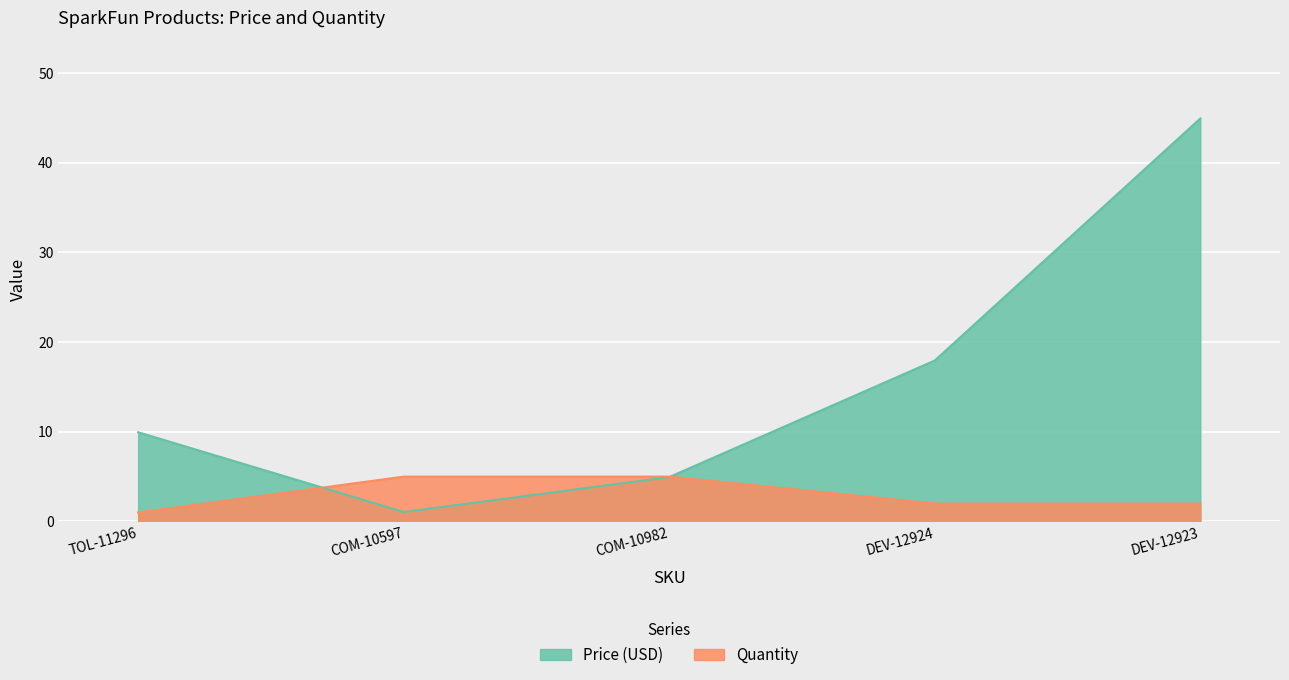

Which series has the widest spread of values?

Price (USD)